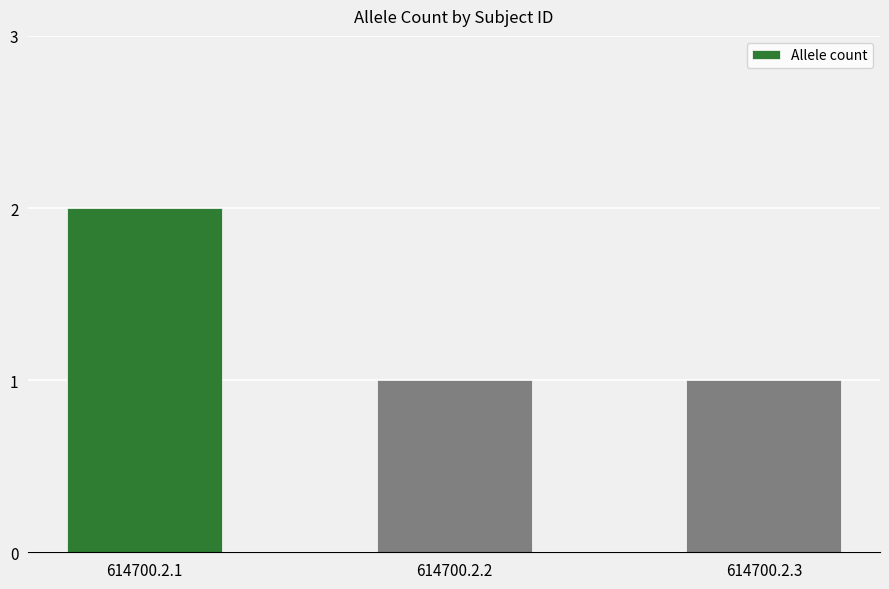

What is the value of the 3rd bar from the left?

1